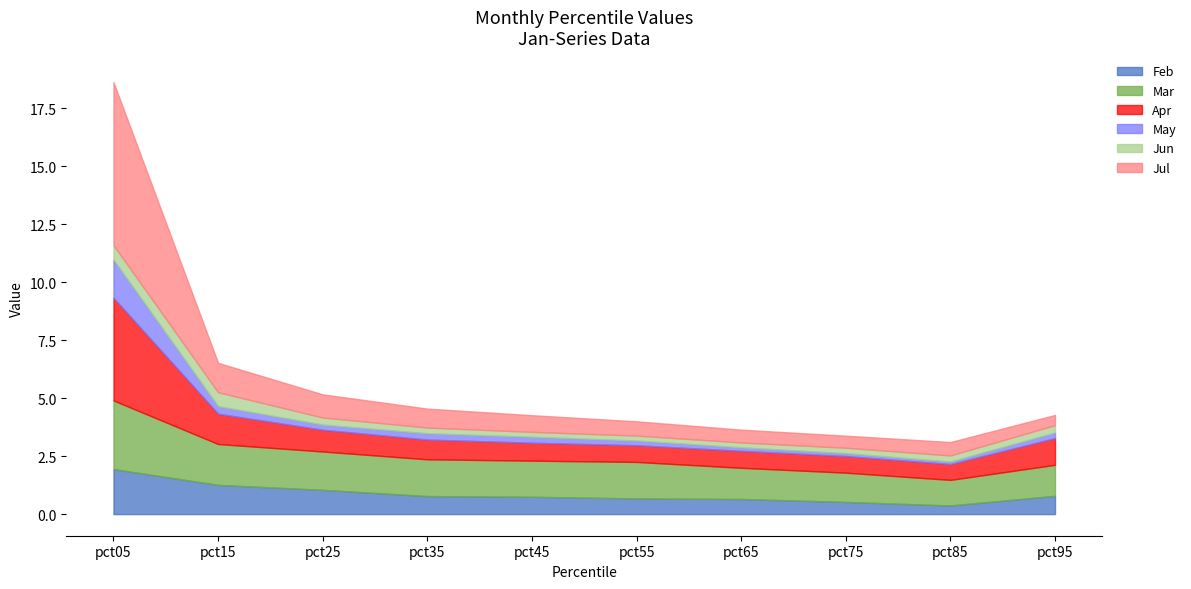

What is the difference between the maximum and second lowest values in the Jul series?

6.5